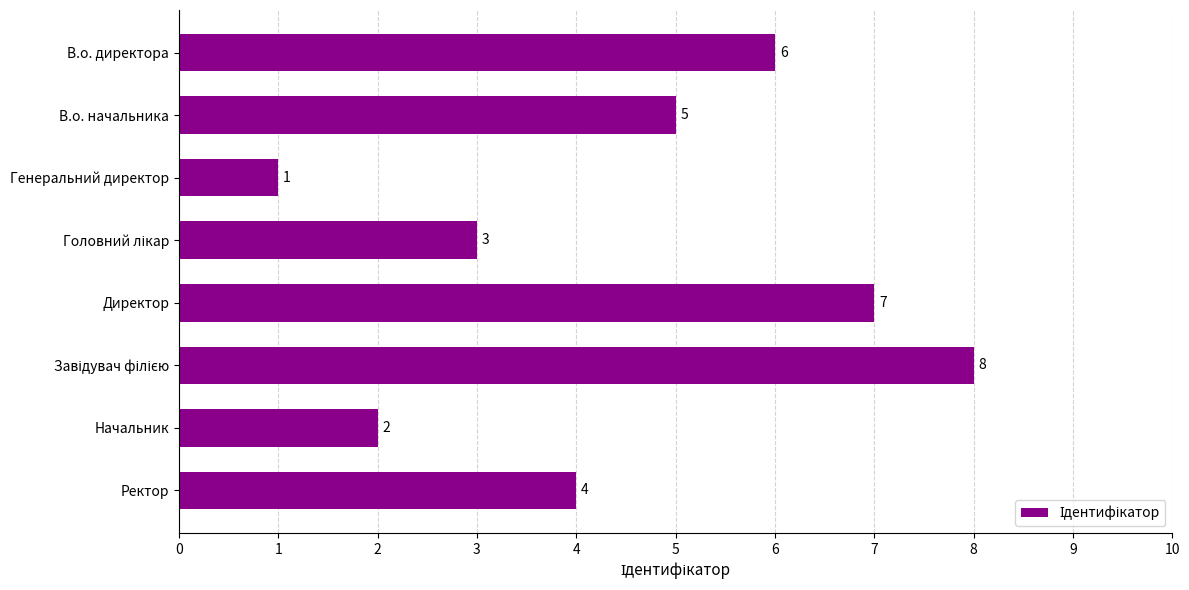

Where is the data nearest to the value 4?

Ректор